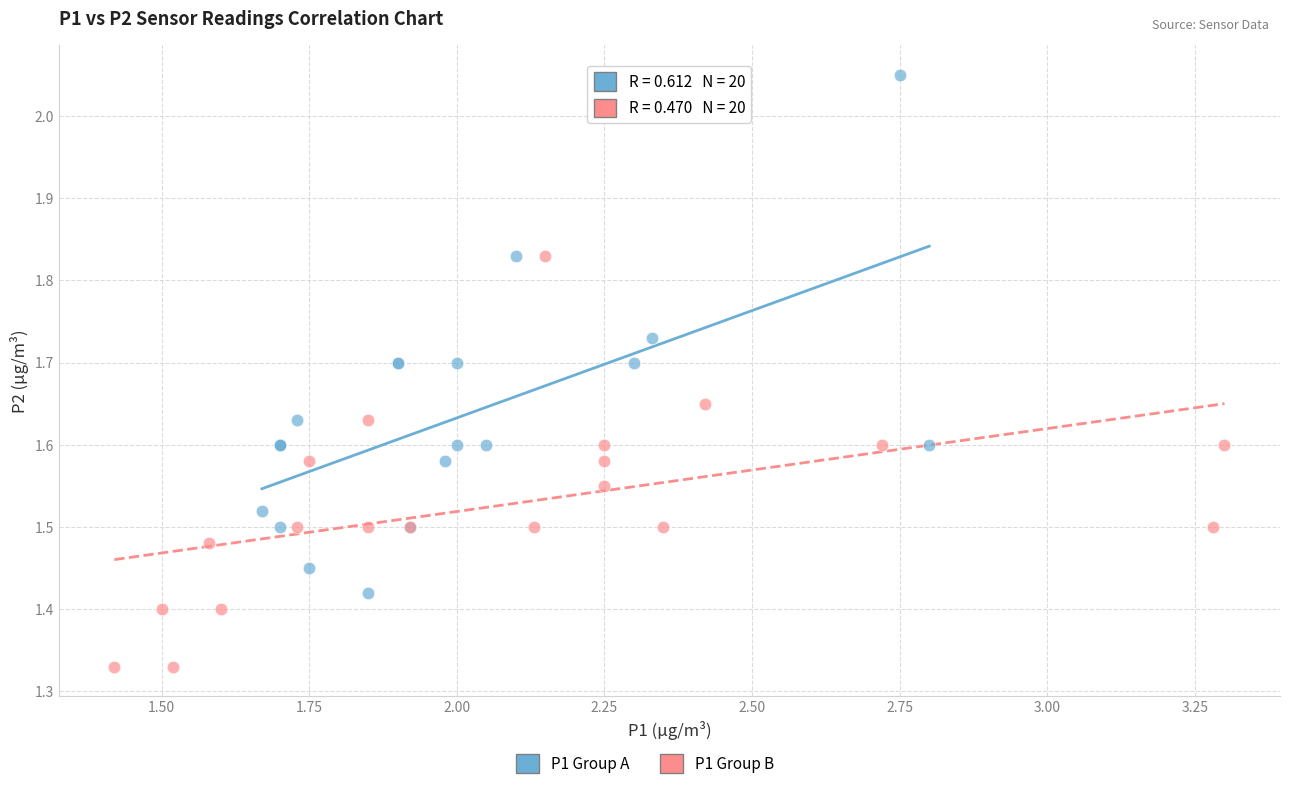

Which series has the widest spread of Y values?

P1 Group A